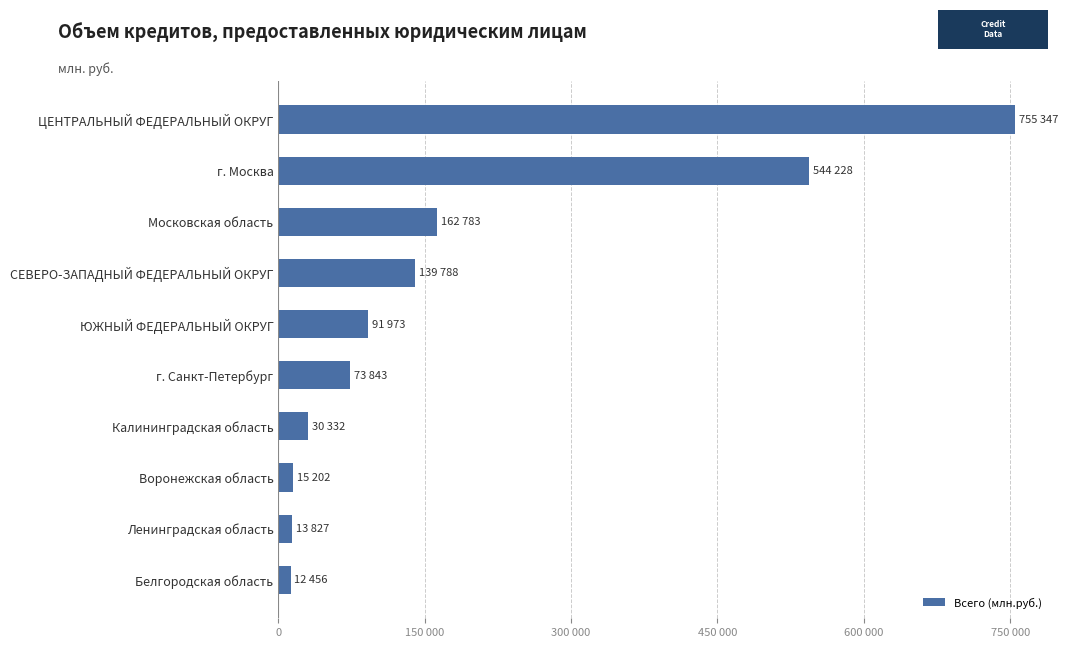

Does the chart contain any negative values?

No